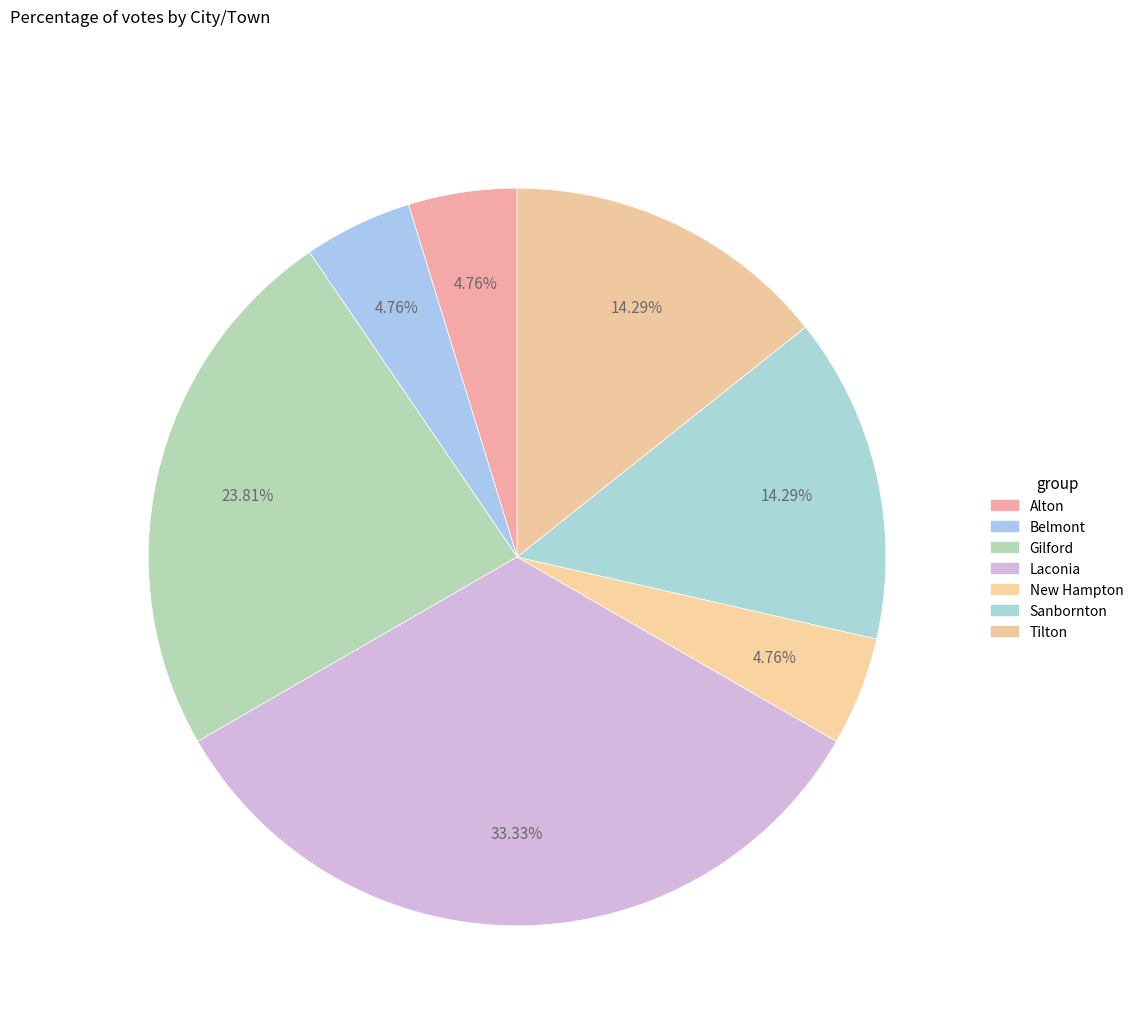

Is there any slice that represents more than half of the pie?

No